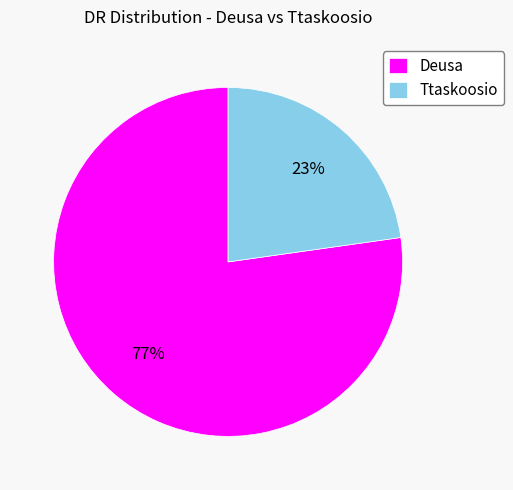

Rank the categories by value from highest to lowest.

Deusa, Ttaskoosio